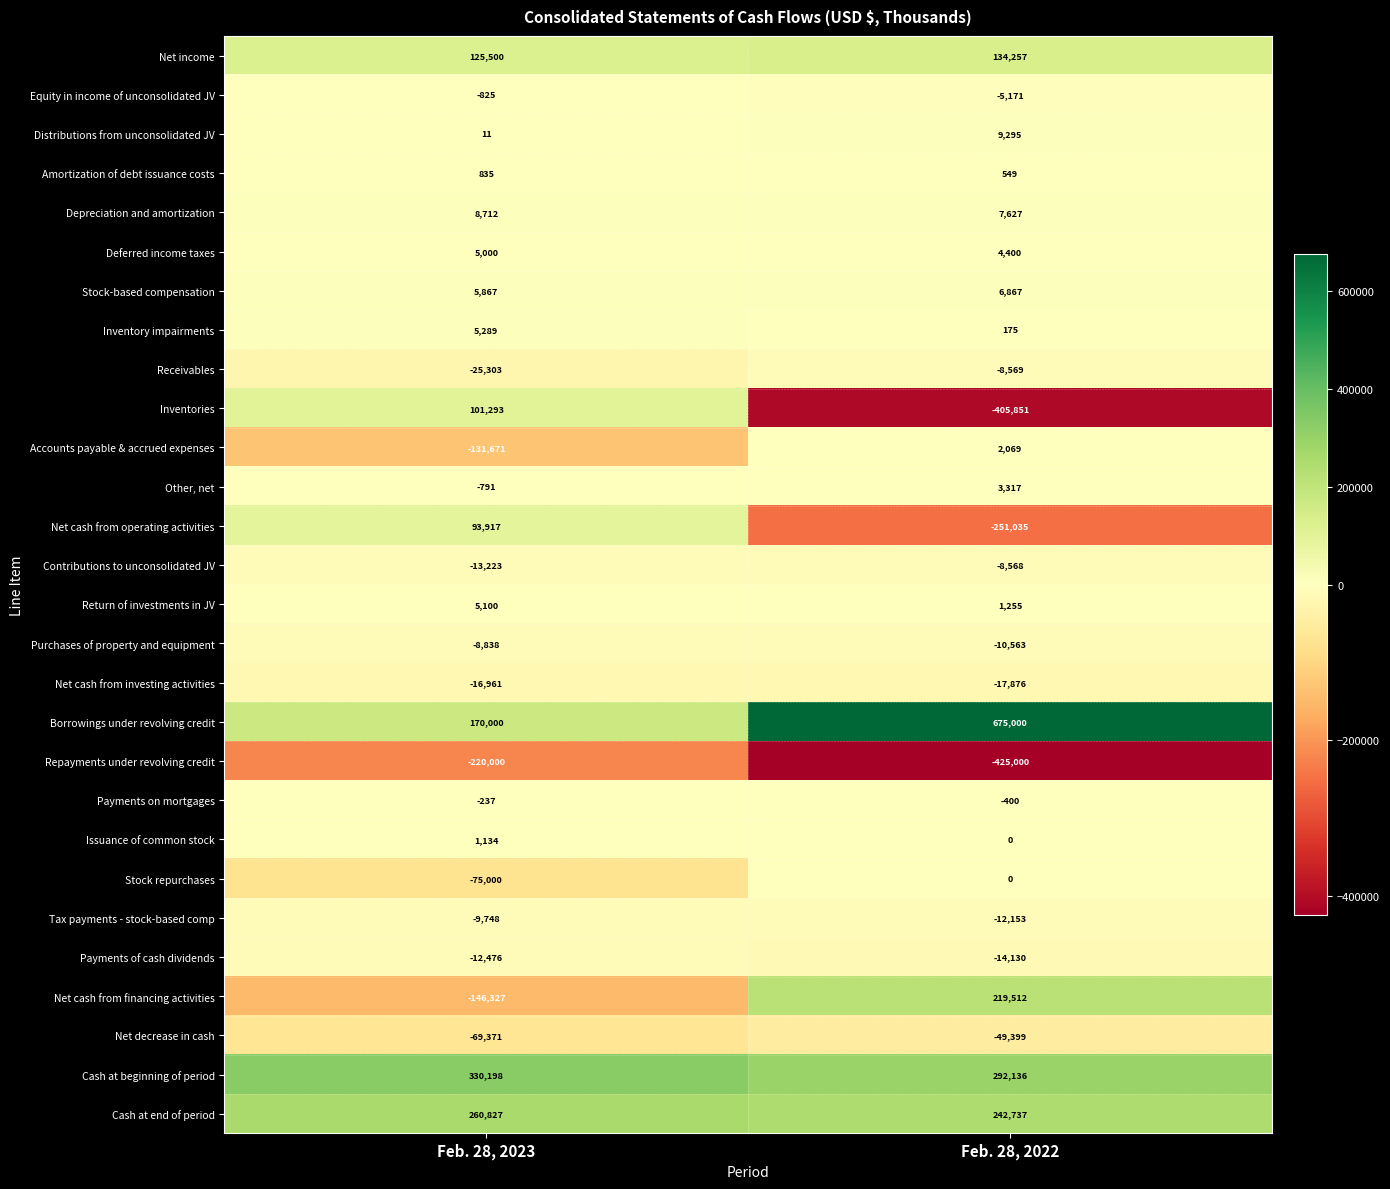

The Receivables series shows -5355 at Feb. 28, 2022. True or false?

False